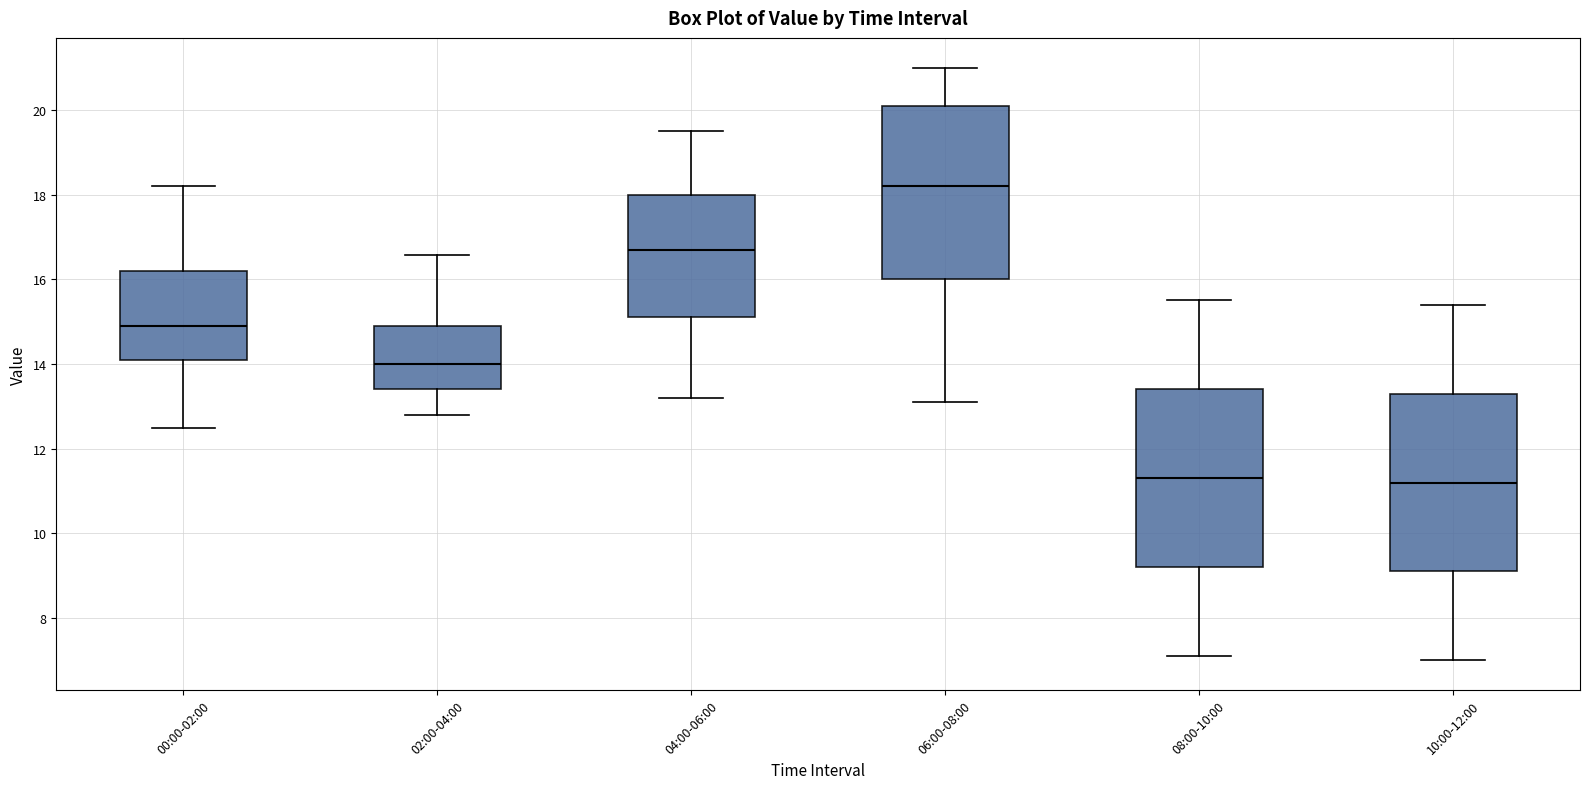

Where is the lower edge of the box for 04:00-06:00 on the y-axis? The values are not printed on the chart, so give them approximately, as read against the axis.

15.2